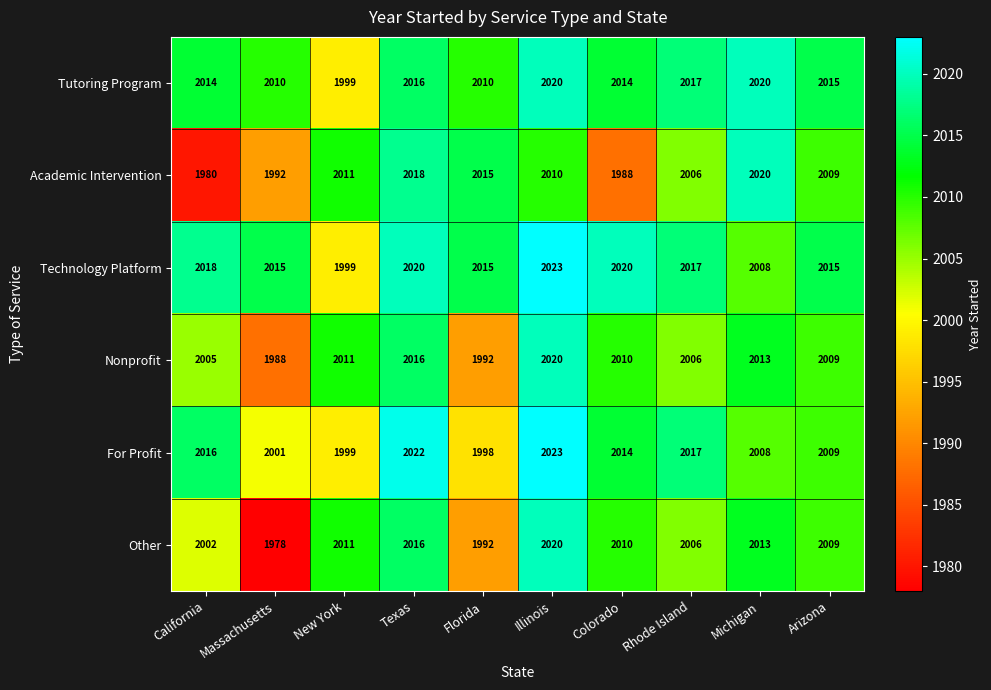

How many categories are shown in the chart?

10